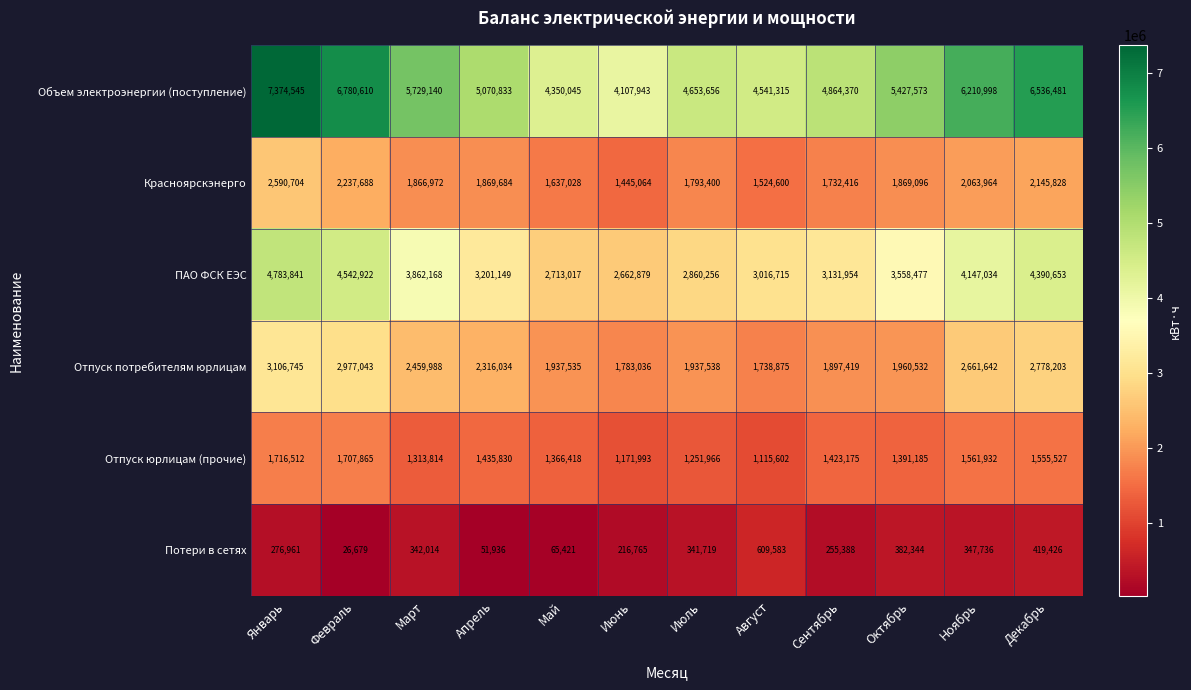

Which label corresponds to the smallest value in the chart?

Февраль